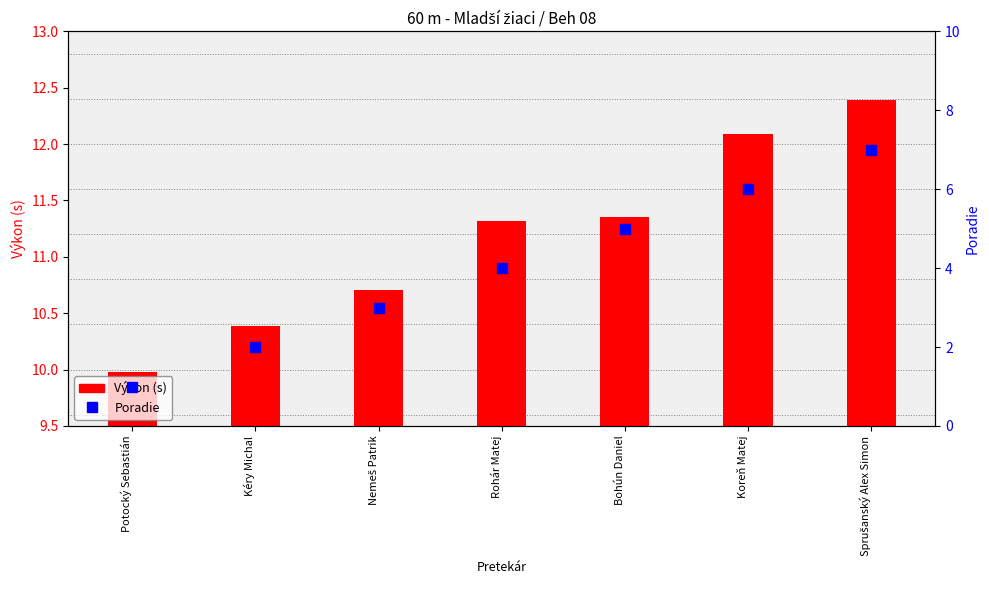

Which has a higher value, Sprušanský Alex Simon or Potocký Sebastián?

Sprušanský Alex Simon